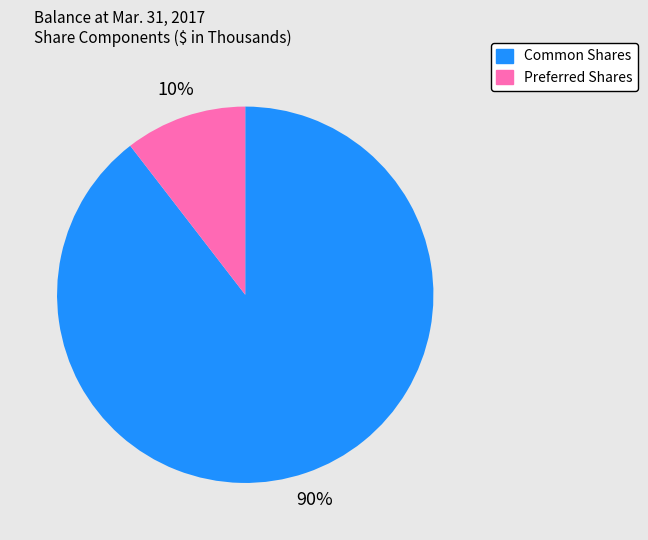

To the nearest percent, what is the combined percentage of Common Shares and Preferred Shares?

100%